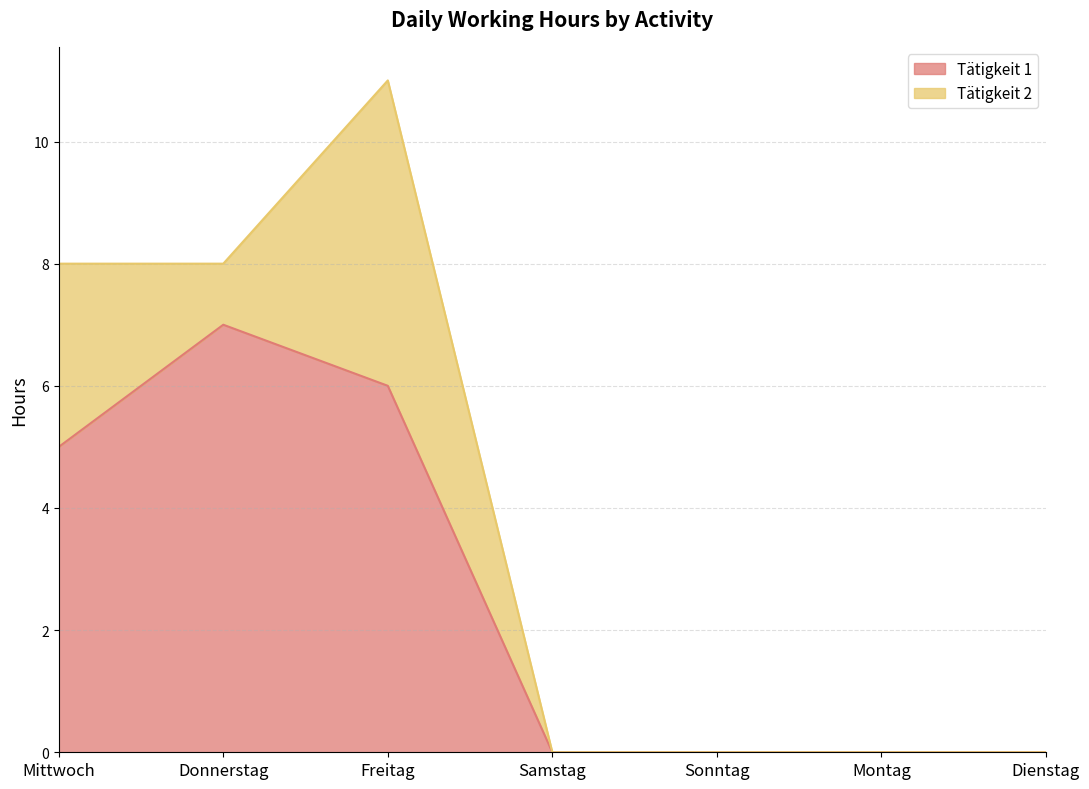

List the labels in order of value, smallest first.

Samstag, Sonntag, Montag, Dienstag, Mittwoch, Freitag, Donnerstag